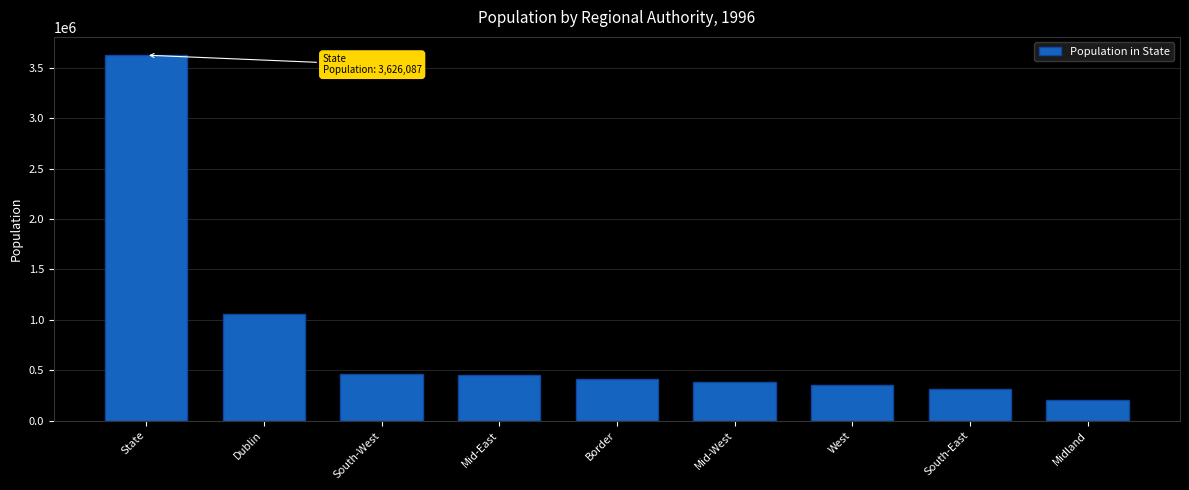

True or false: the data shows 205542 at Midland.

True